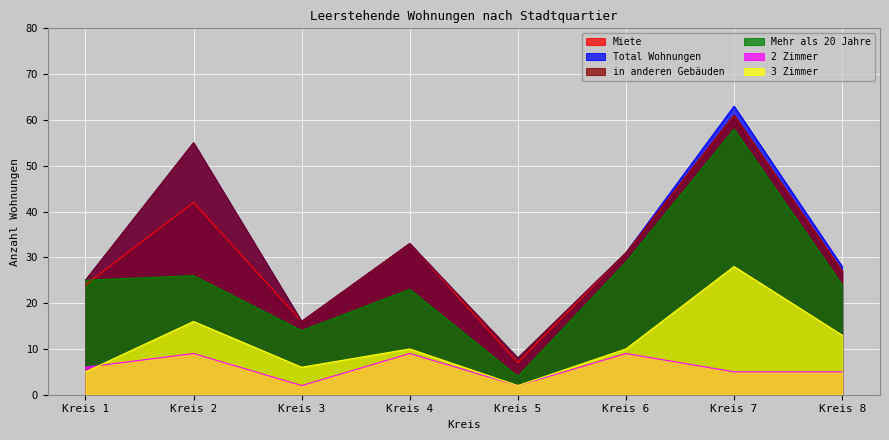

How many data points in 2 Zimmer are above 6?

3